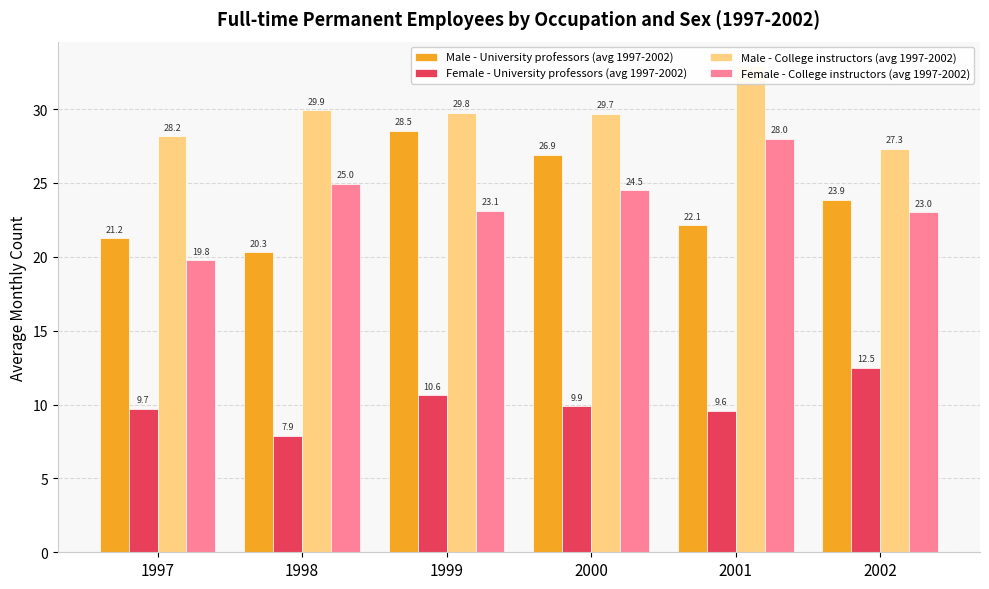

How many bars are there in total?

24